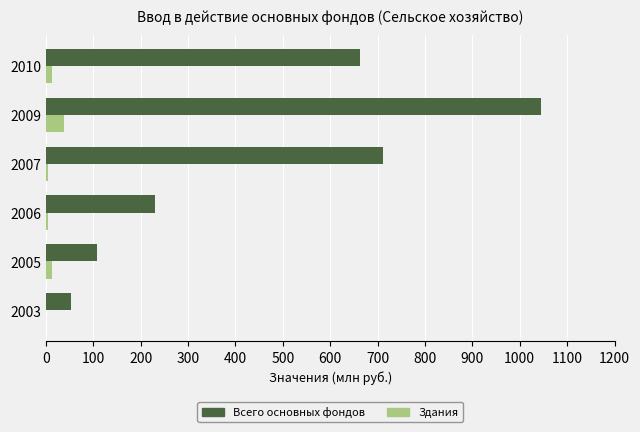

The value of Всего основных фондов at 2006 is 402.9. True or false?

False